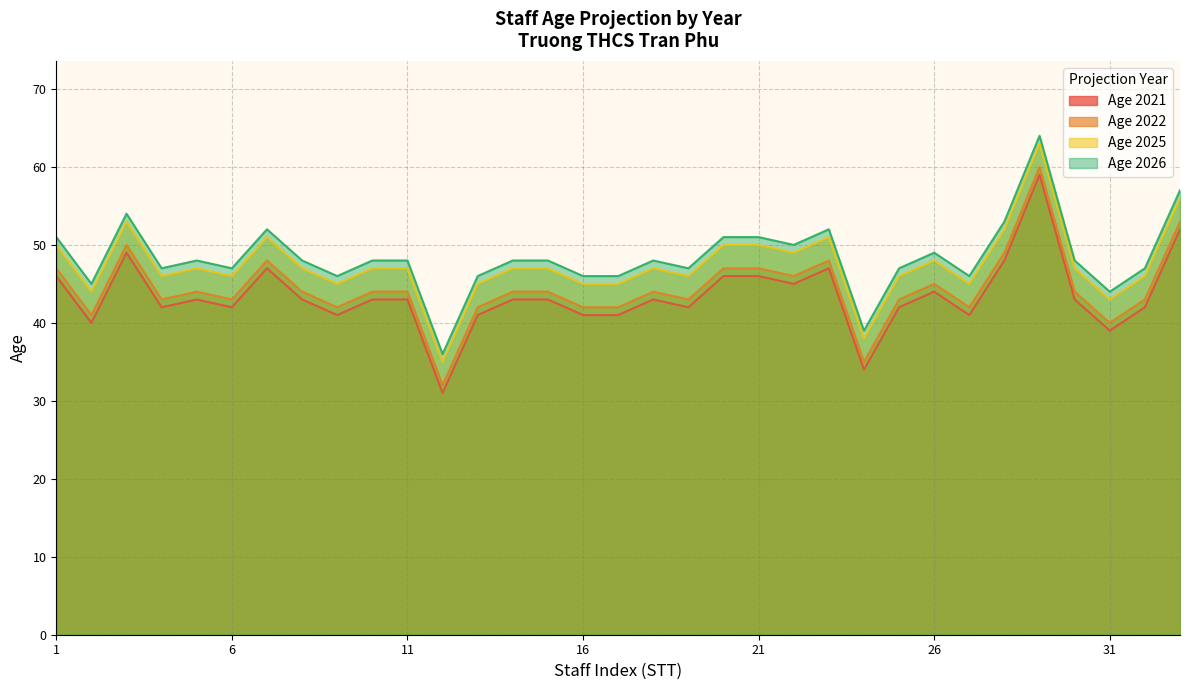

How many distinct data groups are displayed?

4